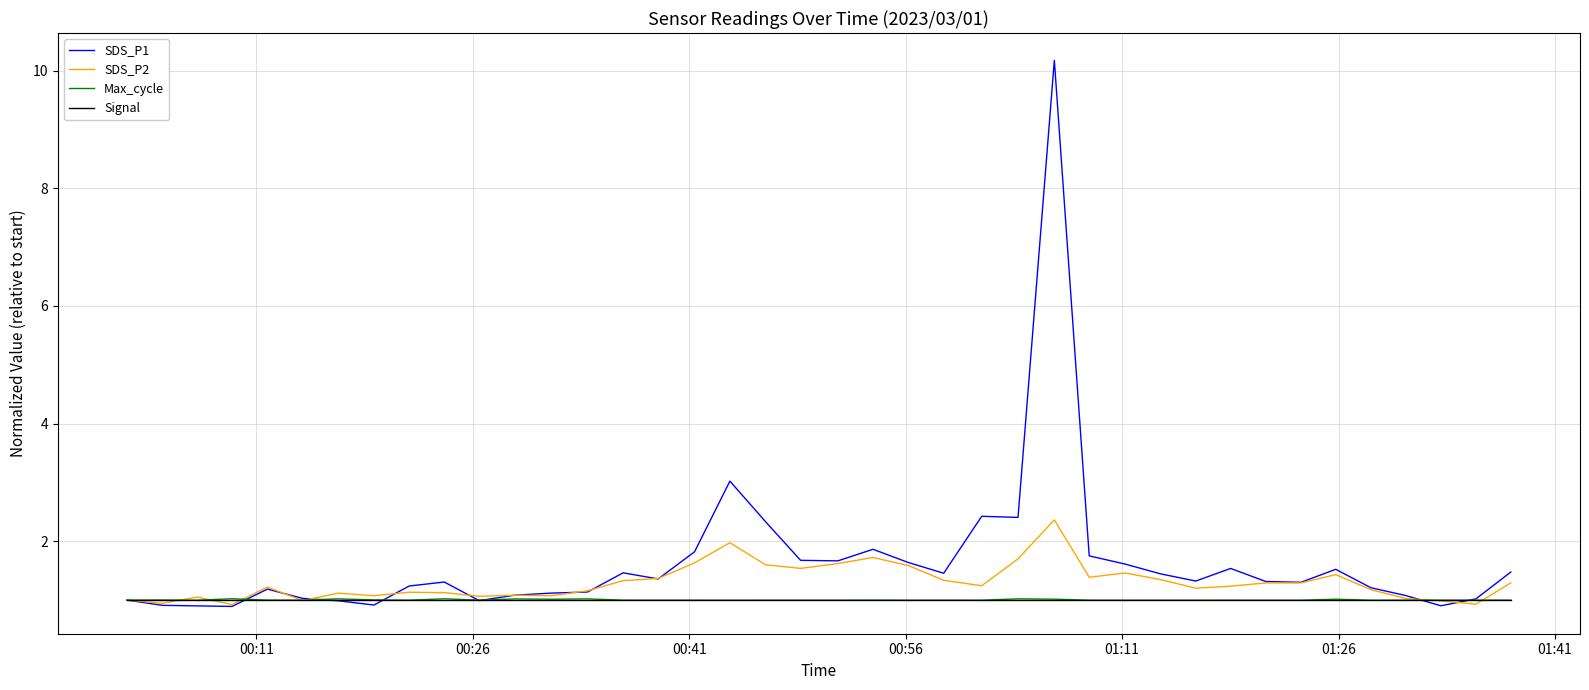

What is the sum of all Max_cycle values?

40.1